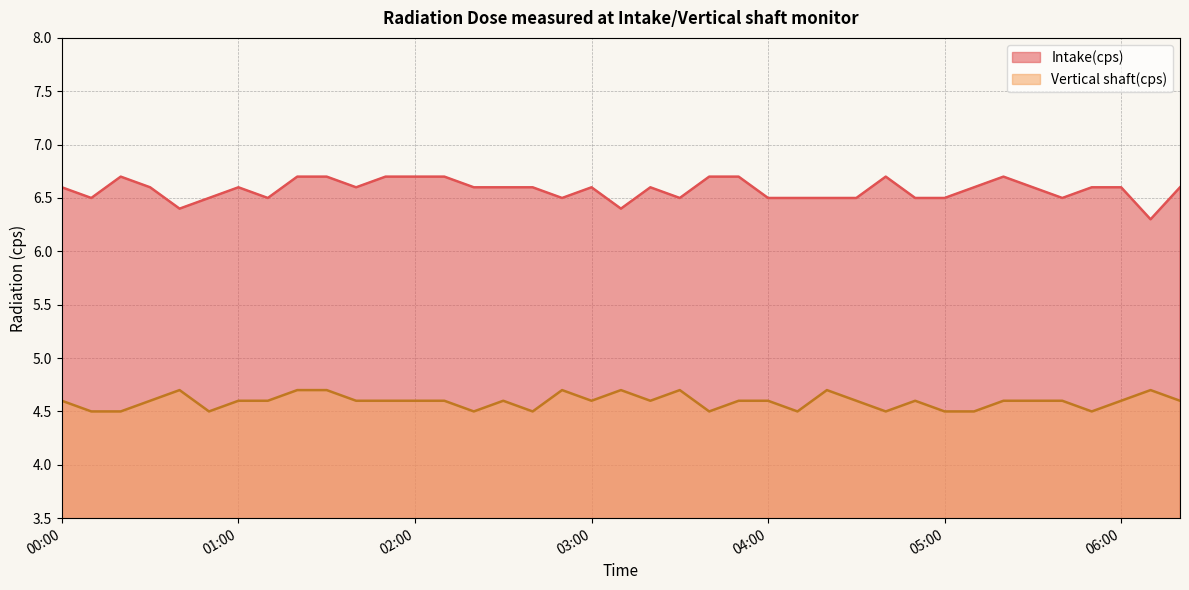

Reading right to left, what are all the values shown in this chart?

Intake(cps): 06:20=6.6	06:10=6.3	06:00=6.6	05:50=6.6	05:40=6.5	05:30=6.6	05:20=6.7	05:10=6.6	05:00=6.5	04:50=6.5	04:40=6.7	04:30=6.5	04:20=6.5	04:10=6.5	04:00=6.5	03:50=6.7	03:40=6.7	03:30=6.5	03:20=6.6	03:10=6.4	03:00=6.6	02:50=6.5	02:40=6.6	02:30=6.6	02:20=6.6	02:10=6.7	02:00=6.7	01:50=6.7	01:40=6.6	01:30=6.7	01:20=6.7	01:10=6.5	01:00=6.6	00:50=6.5	00:40=6.4	00:30=6.6	00:20=6.7	00:10=6.5	00:00=6.6
Vertical shaft(cps): 06:20=4.6	06:10=4.7	06:00=4.6	05:50=4.5	05:40=4.6	05:30=4.6	05:20=4.6	05:10=4.5	05:00=4.5	04:50=4.6	04:40=4.5	04:30=4.6	04:20=4.7	04:10=4.5	04:00=4.6	03:50=4.6	03:40=4.5	03:30=4.7	03:20=4.6	03:10=4.7	03:00=4.6	02:50=4.7	02:40=4.5	02:30=4.6	02:20=4.5	02:10=4.6	02:00=4.6	01:50=4.6	01:40=4.6	01:30=4.7	01:20=4.7	01:10=4.6	01:00=4.6	00:50=4.5	00:40=4.7	00:30=4.6	00:20=4.5	00:10=4.5	00:00=4.6